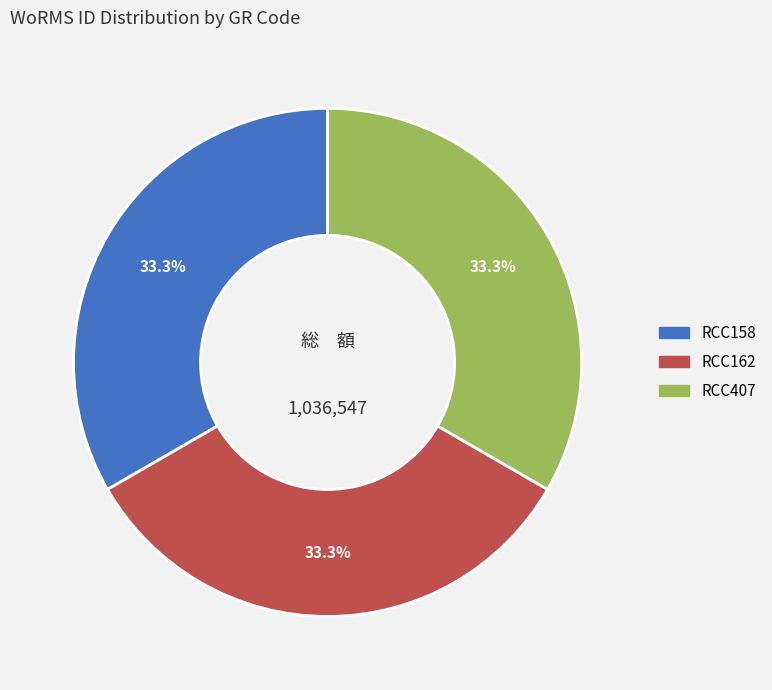

Does any single category account for the majority?

No